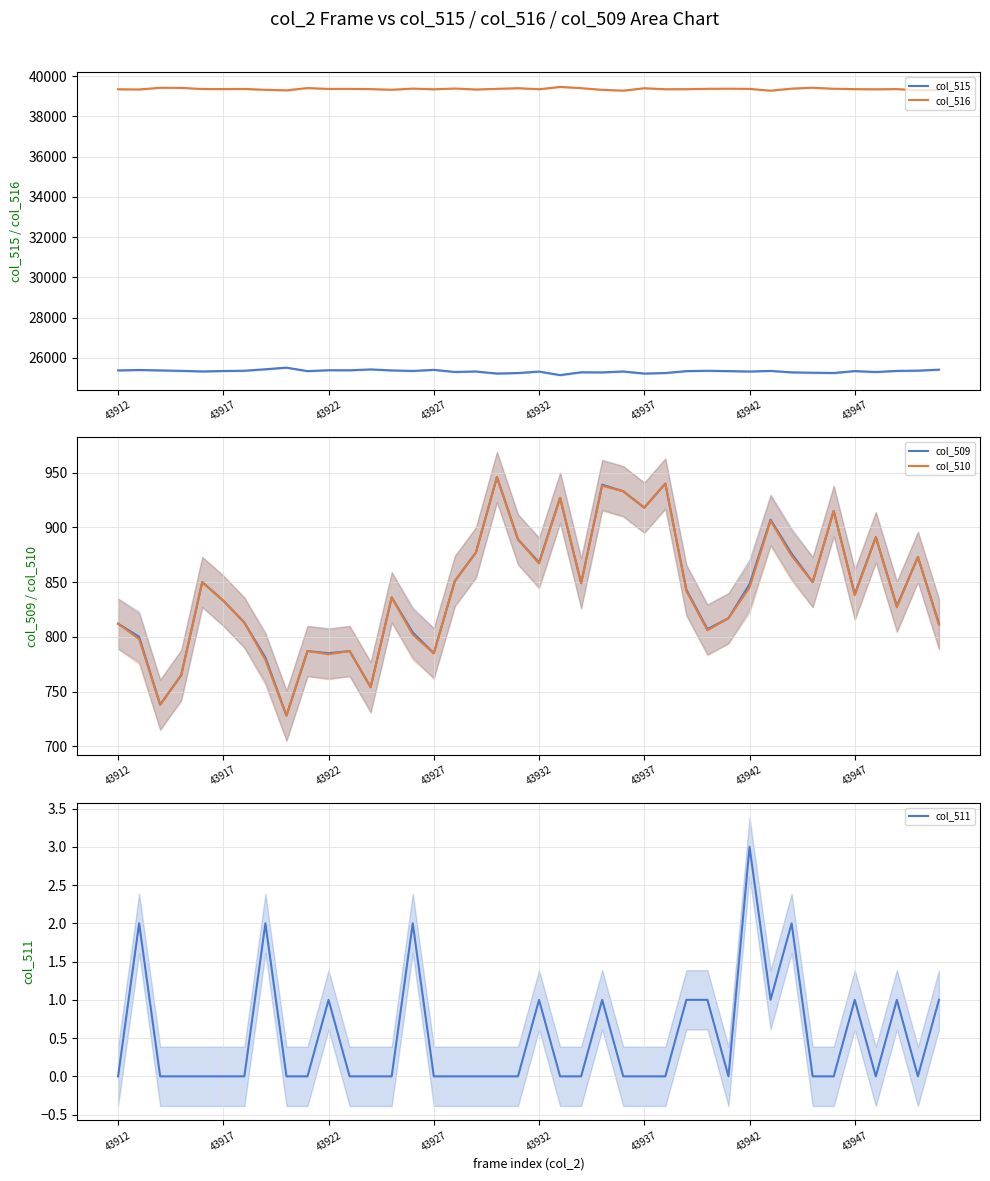

At how many categories does at least one series exceed 16366?

40